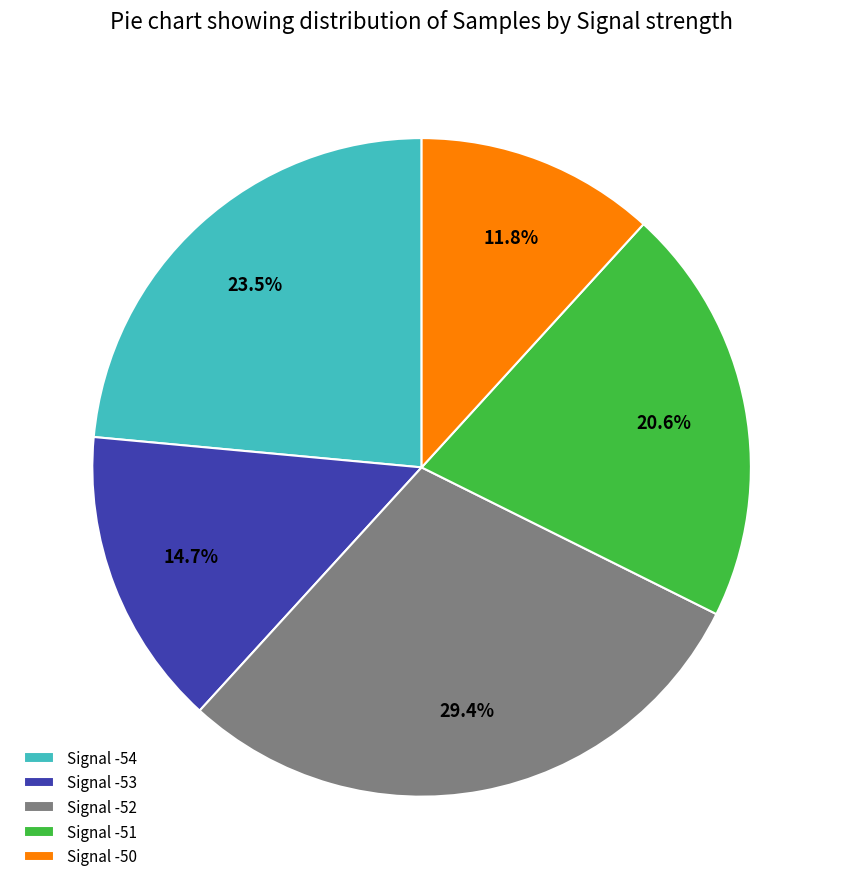

What portion of the pie excludes Signal -54?

76.5%